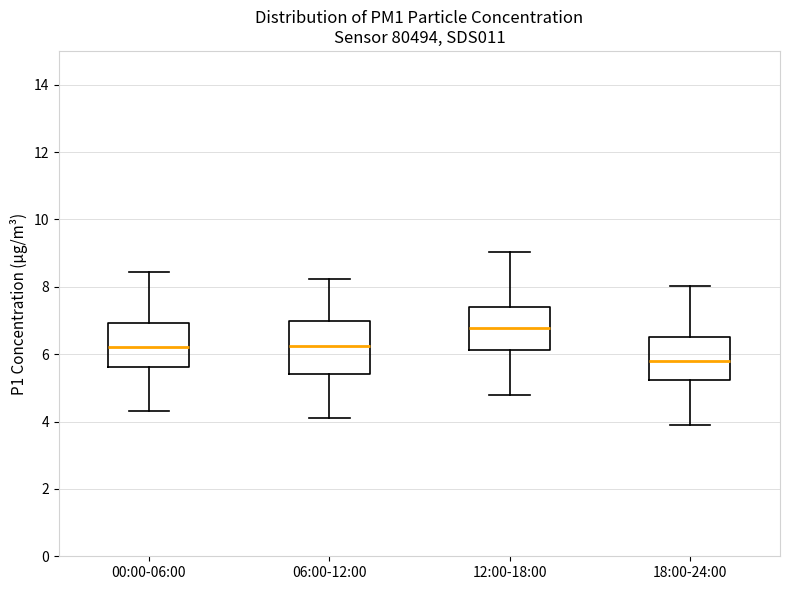

Comparing the boxes themselves (not the whiskers), which one is the tallest?

06:00-12:00